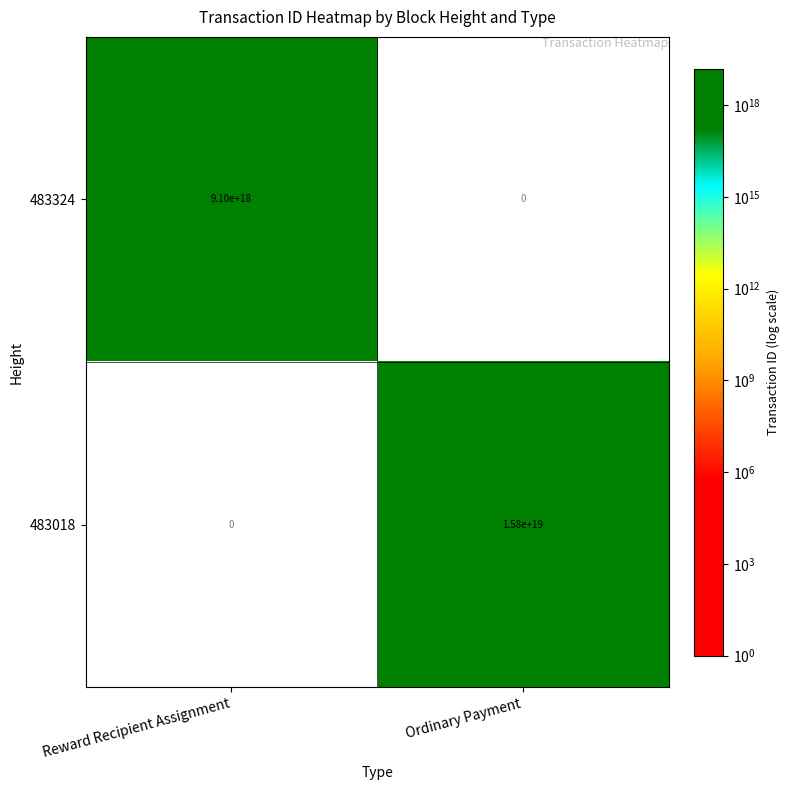

Count the number of categories in the chart.

2